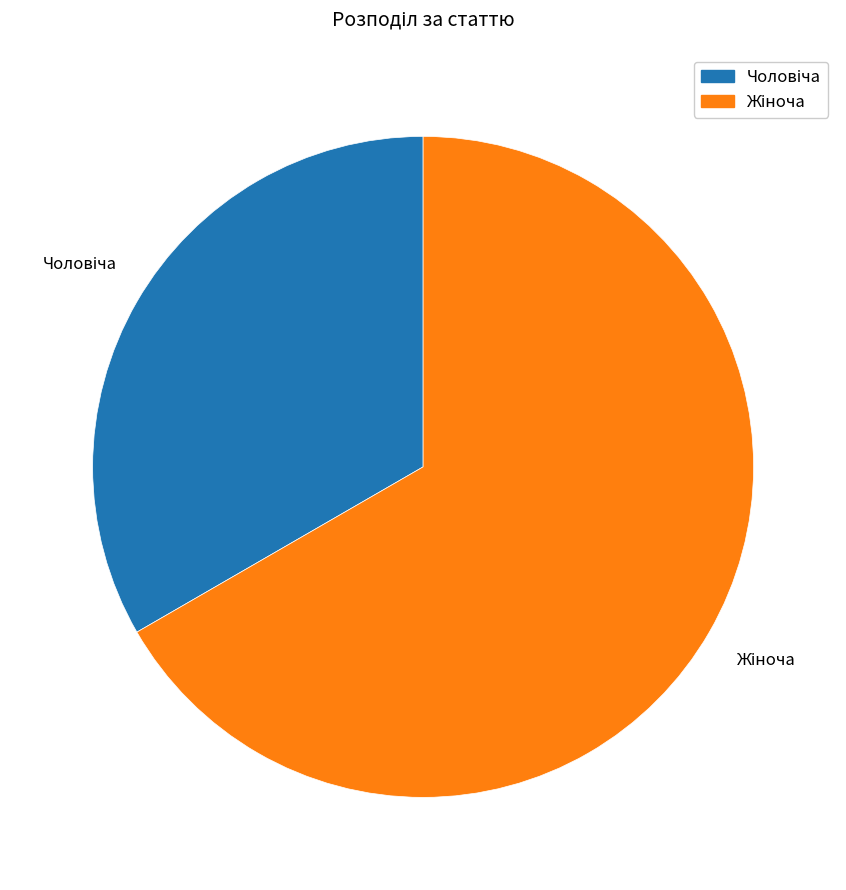

Is there a majority slice in this chart?

Yes